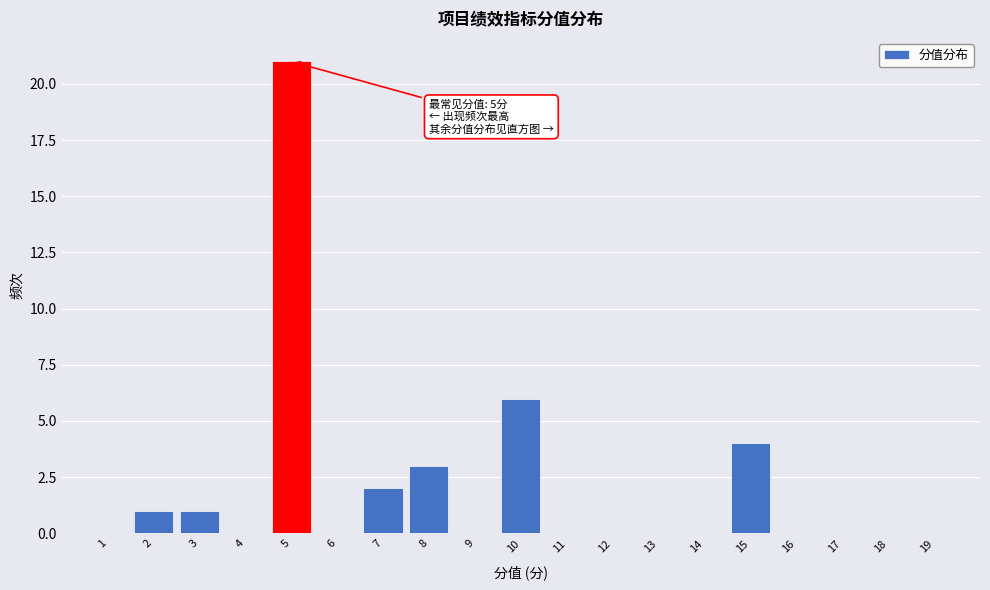

Which range on the x-axis has the tallest bar?

4.5 to 5.5